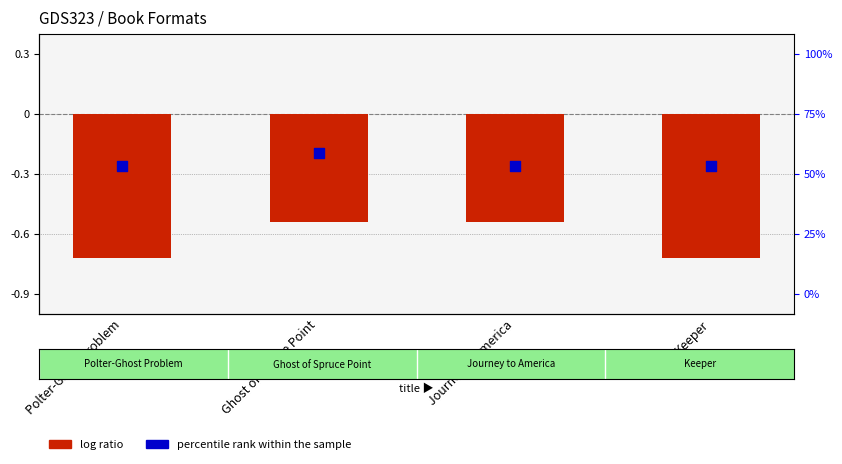

Which series reaches the minimum Y coordinate?

log ratio (key mod value)